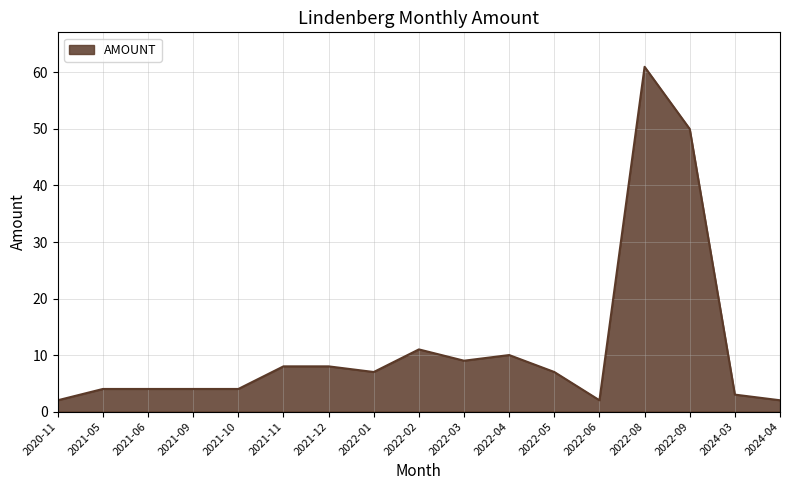

The chart shows a value of 7 at 2022-02. True or false?

False